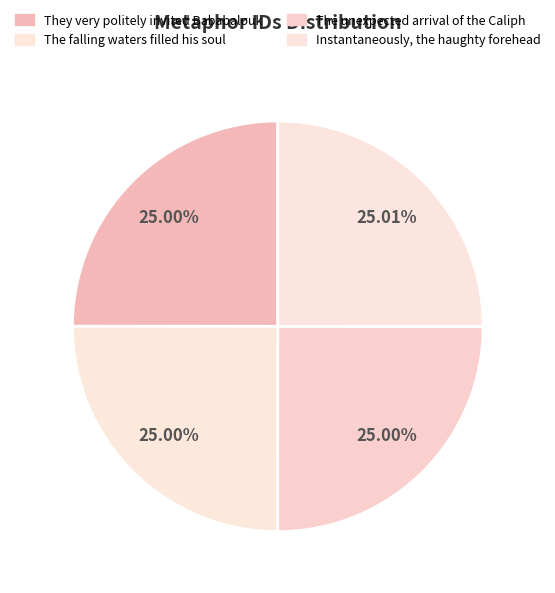

How many segments does this pie chart have?

4